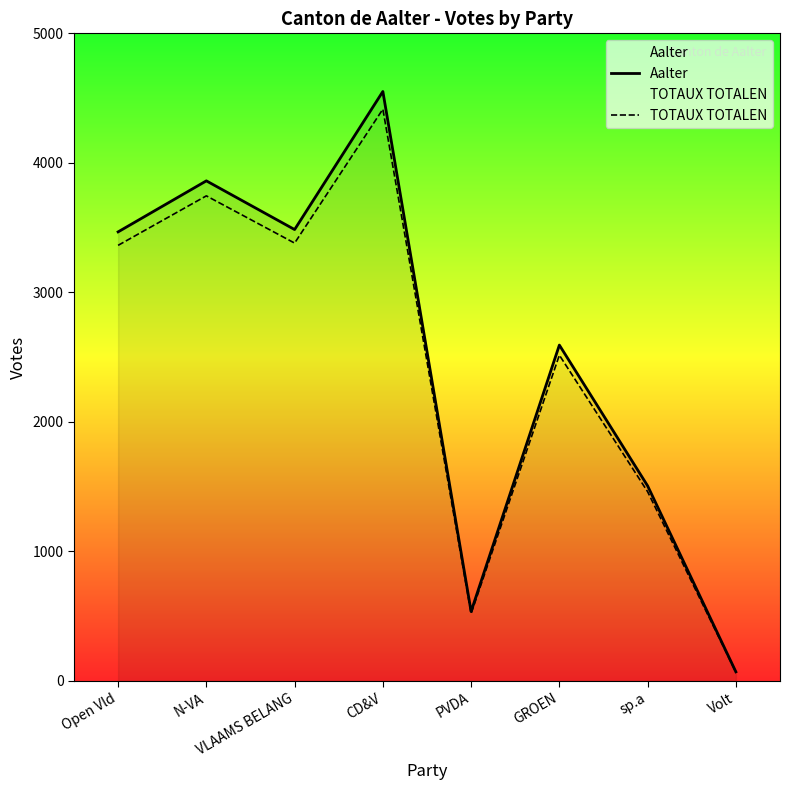

At which label is TOTAUX TOTALEN closest to 2241?

GROEN